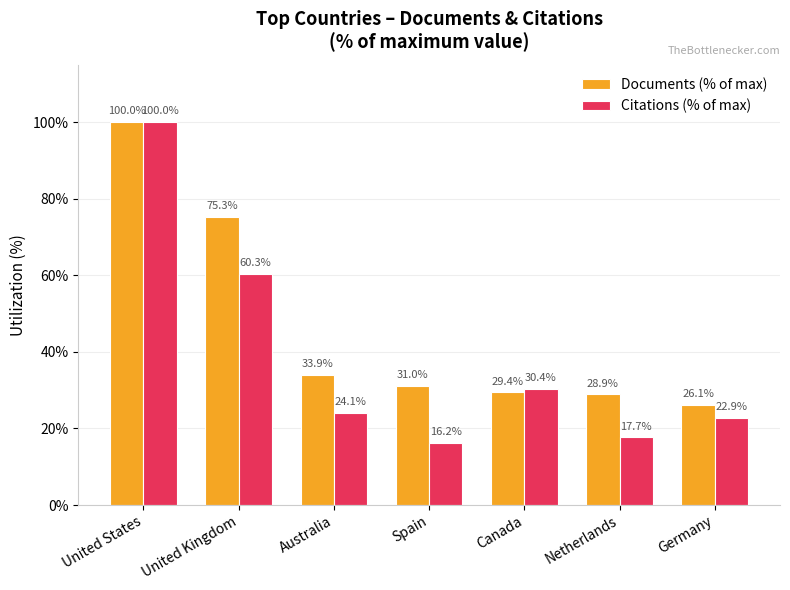

What is the difference between the maximum and minimum values in the Documents (% of max) series?

73.9